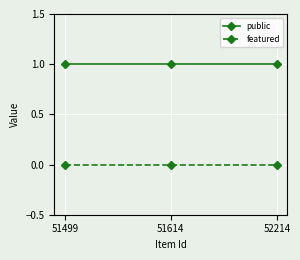

What is the average value of the public series?

1